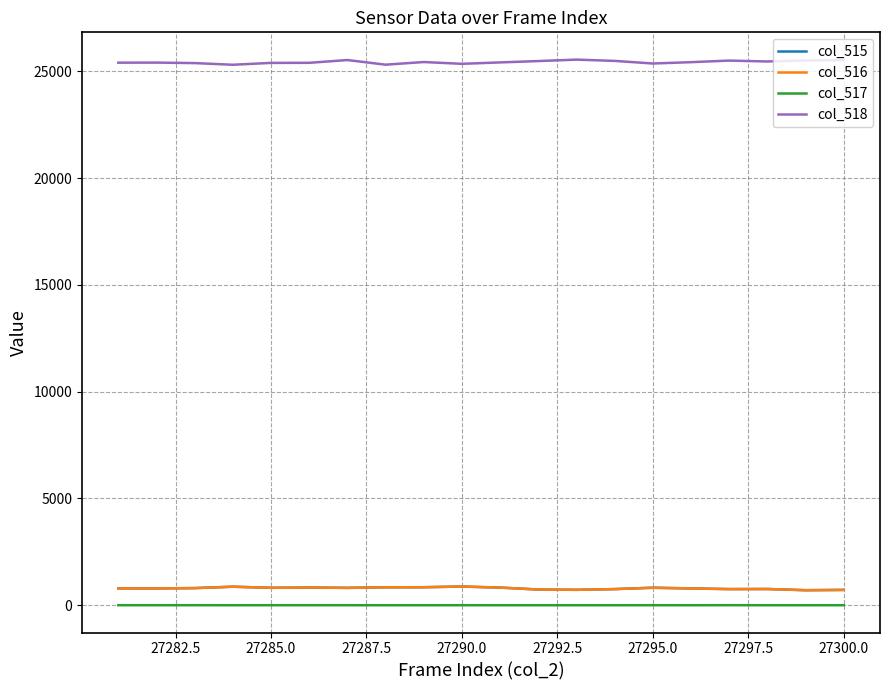

At how many categories does at least one series exceed 24457?

20